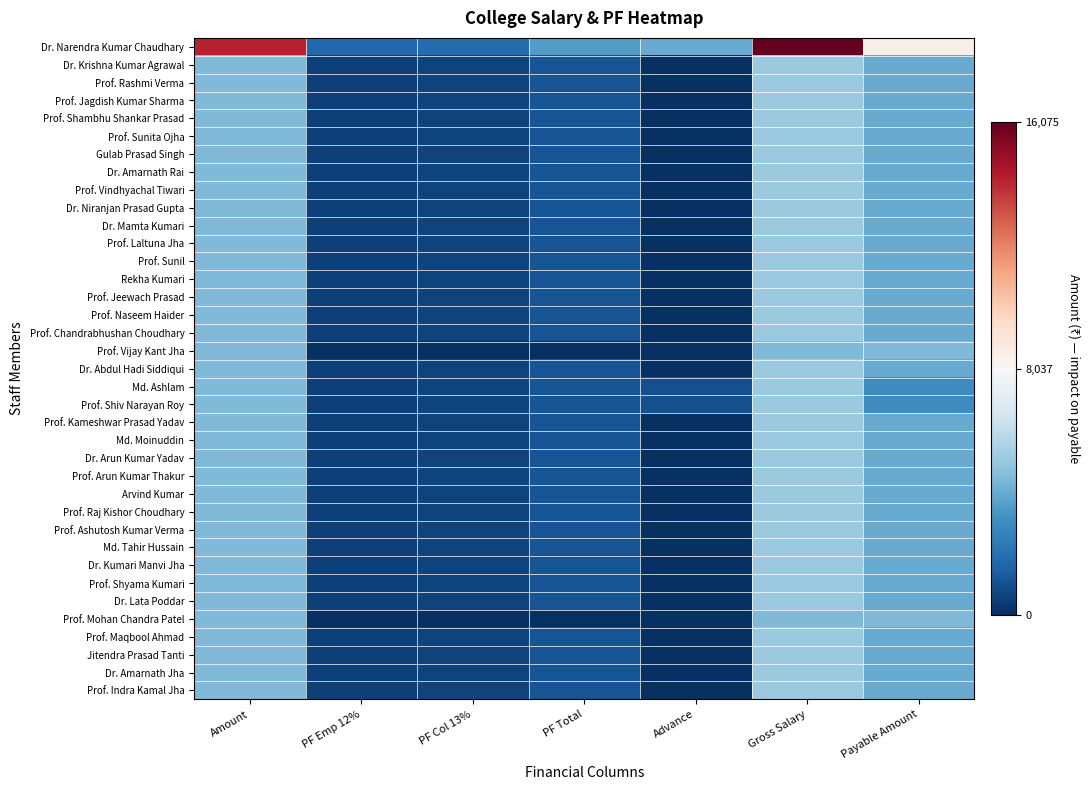

At how many categories does at least one series exceed 11088?

2